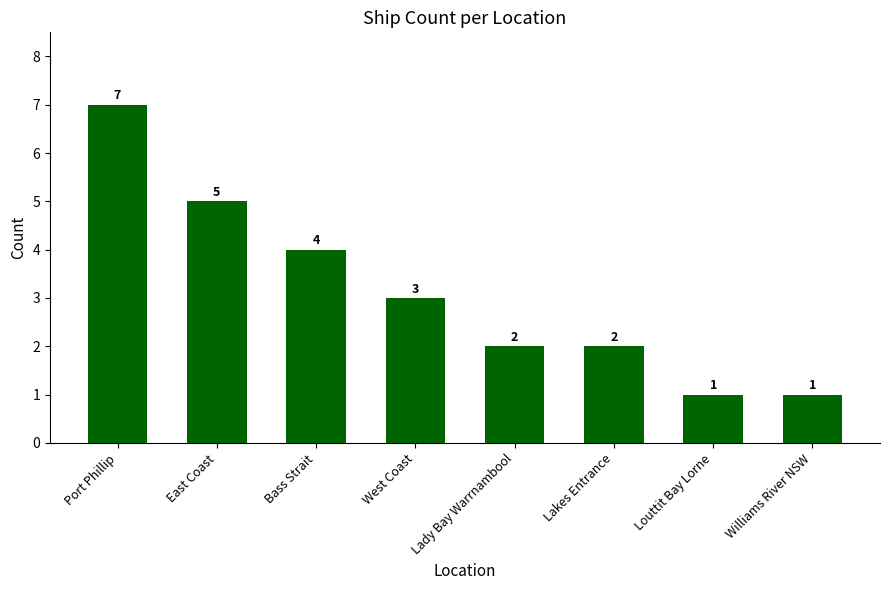

What is the change in value from Port Phillip to East Coast?

-2